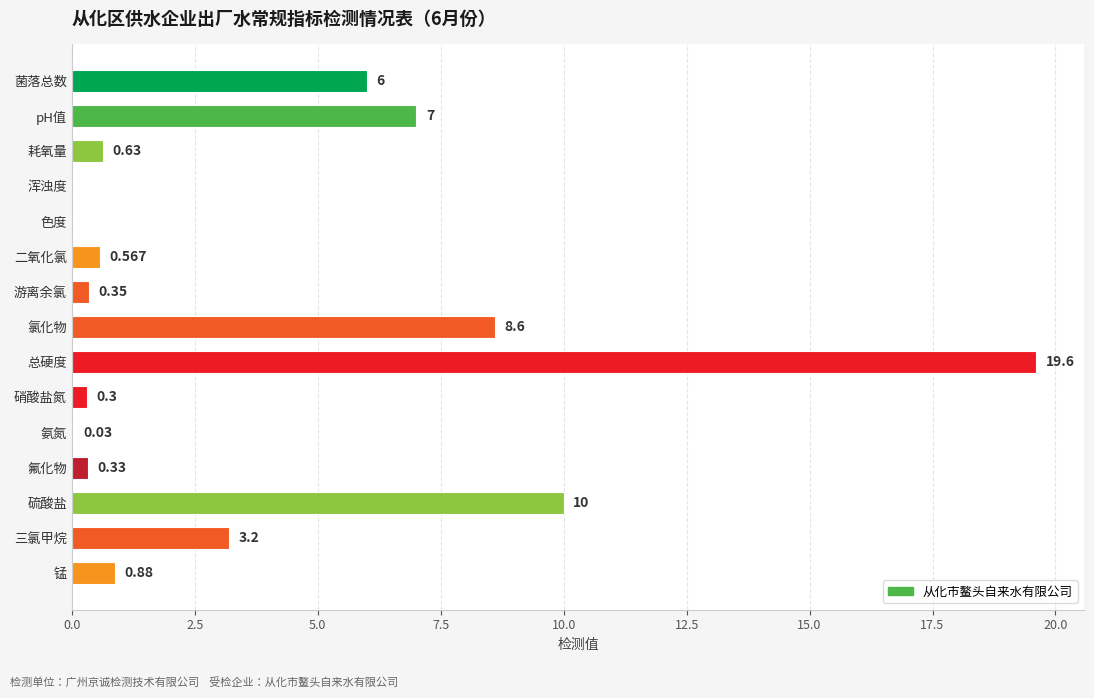

Which has a higher value, 耗氧量 or 菌落总数?

菌落总数